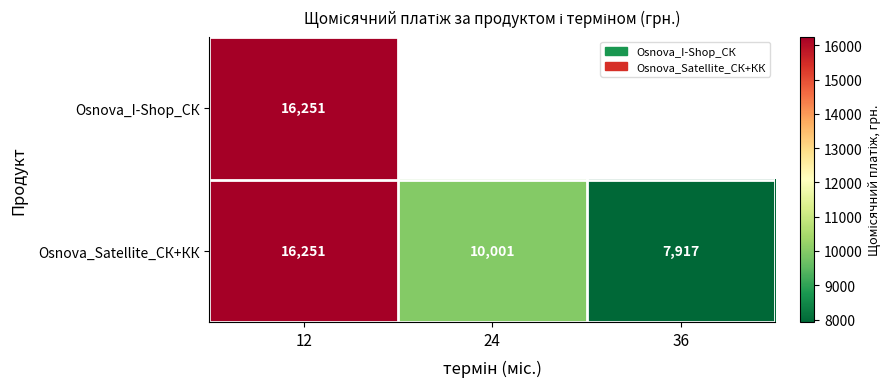

Count the number of categories in the chart.

3